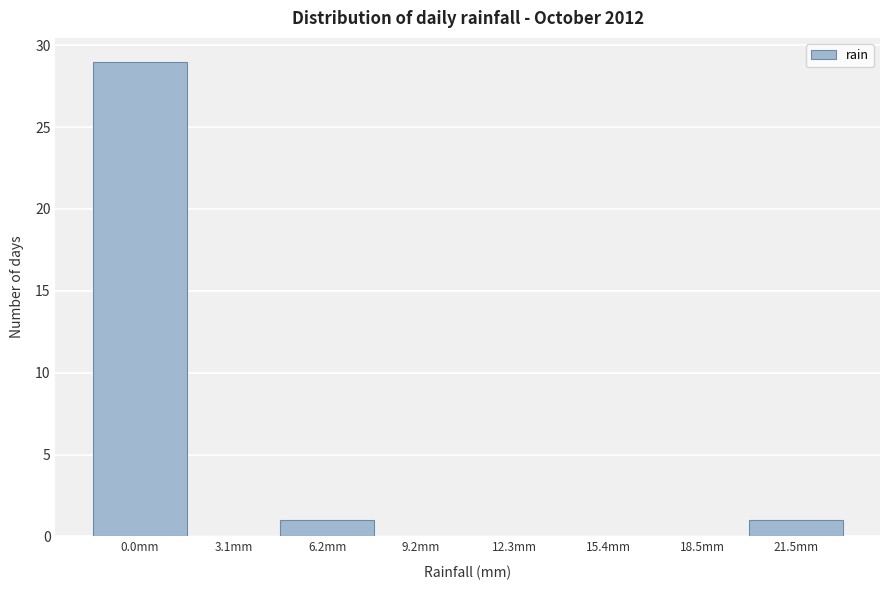

Reading left to right, transcribe all the data shown in this chart.

0.0mm=29	3.1mm=0	6.2mm=1	9.2mm=0	12.3mm=0	15.4mm=0	18.5mm=0	21.5mm=1